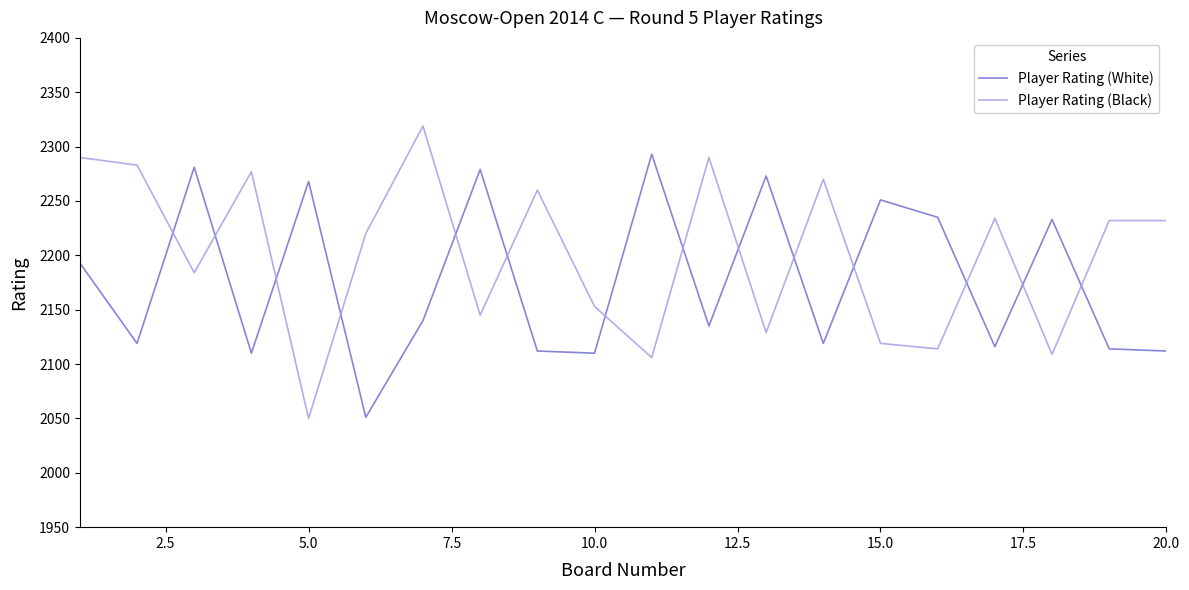

What is the difference between the maximum and minimum values in the Player Rating (White) series?

242